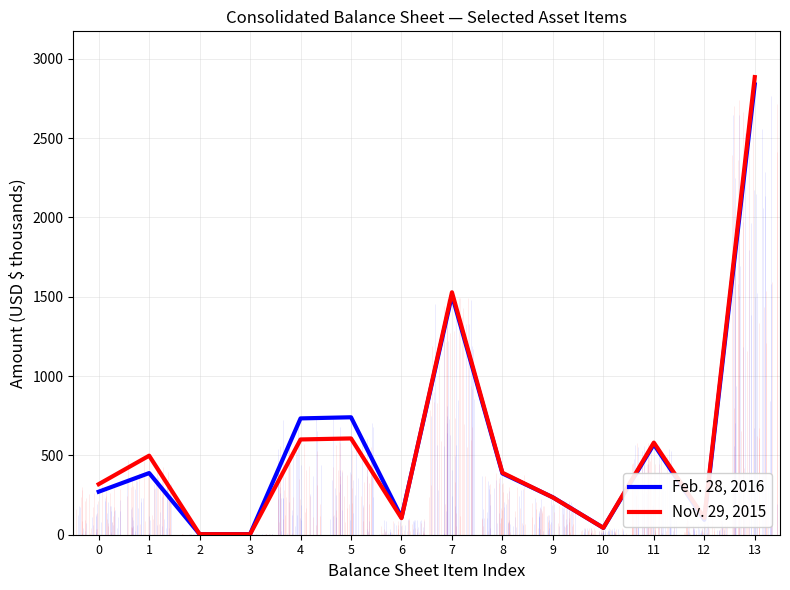

What is the sum of the Nov. 29, 2015 values at 11 and 5?

1187.5